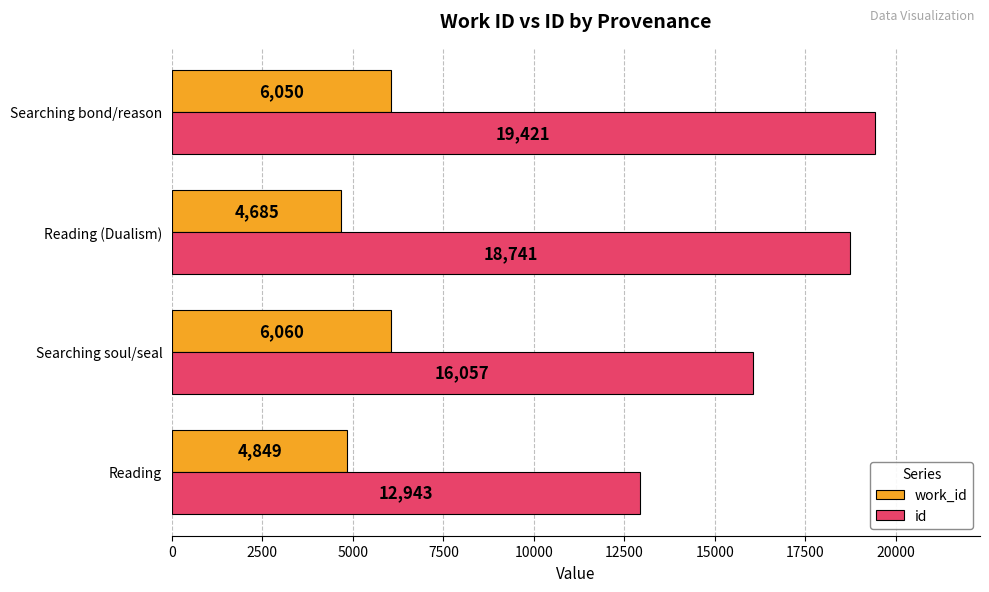

Which series has the widest spread of values?

id